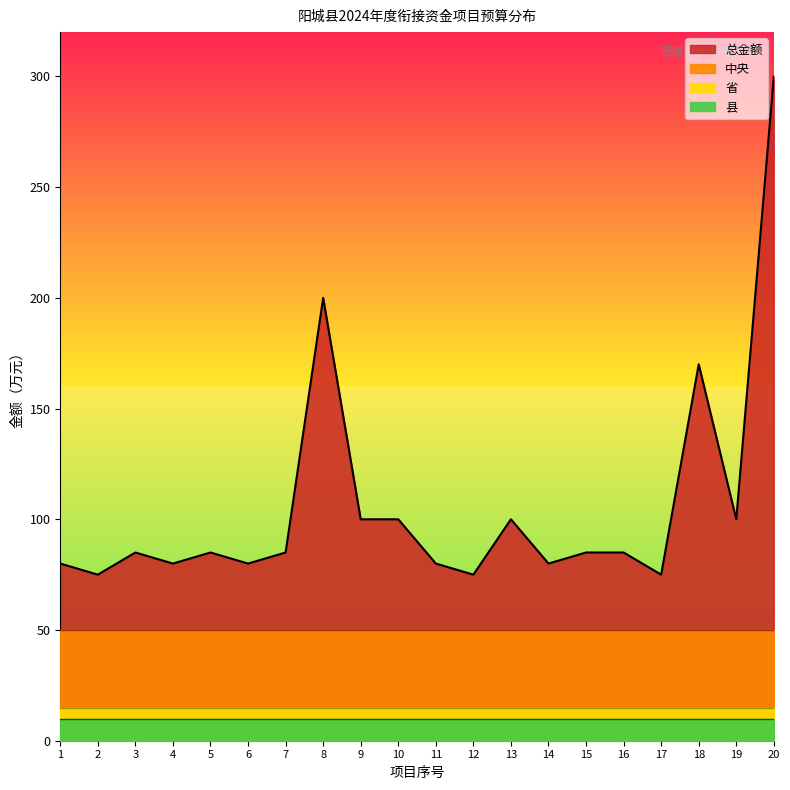

True or false: 中央 and 省 cross at least once.

False